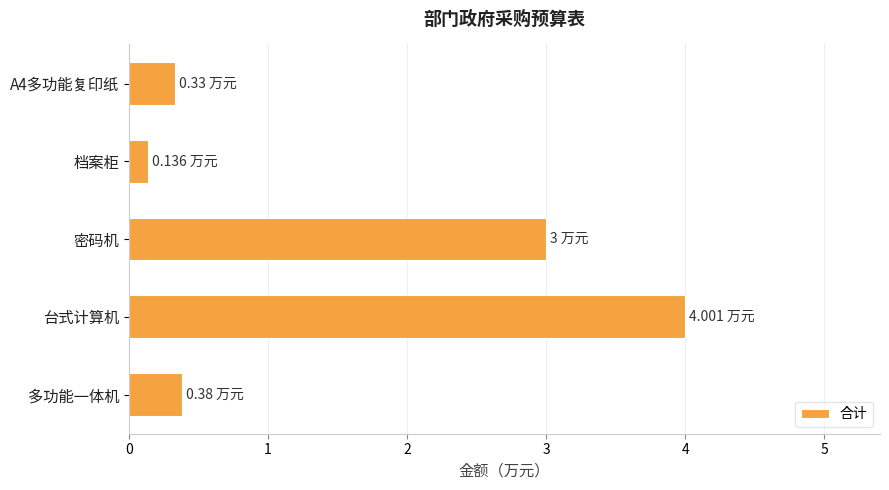

Which label corresponds to the smallest value in the chart?

档案柜